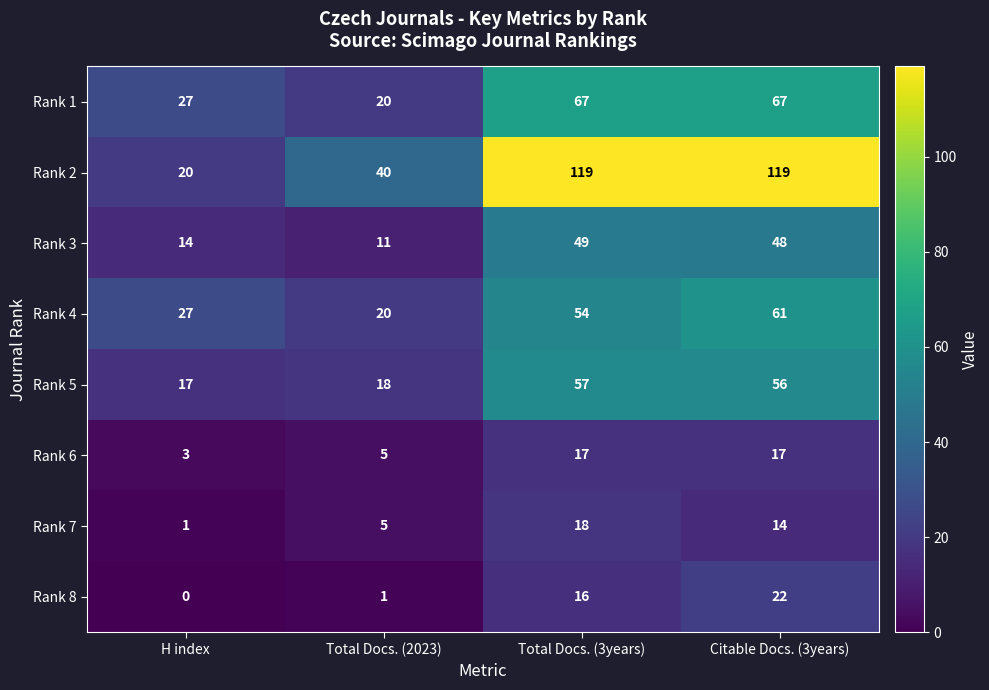

What is the difference between the highest and lowest values at Citable Docs. (3years)?

105